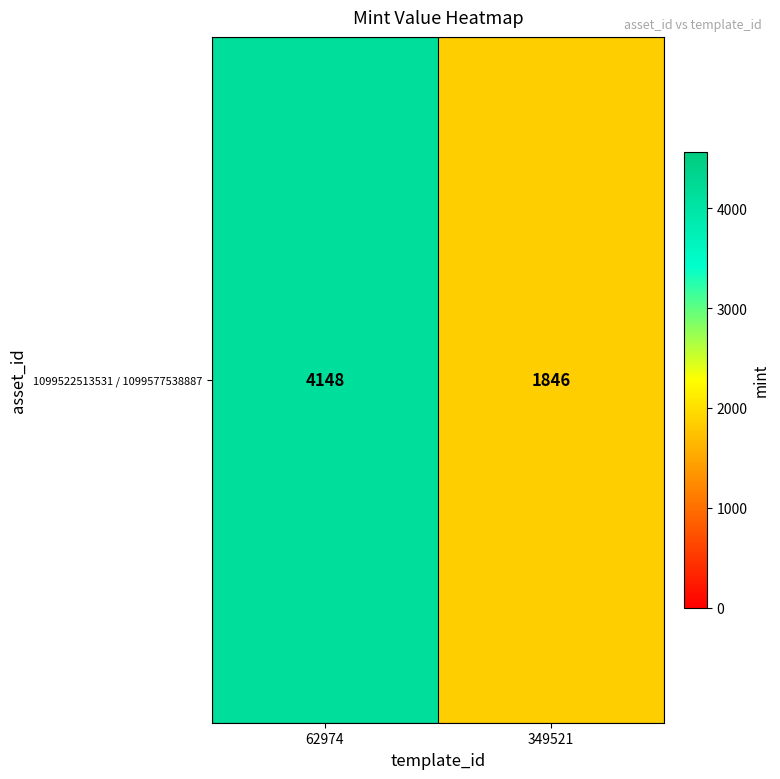

What is the change in value from 62974 to 349521?

-2302